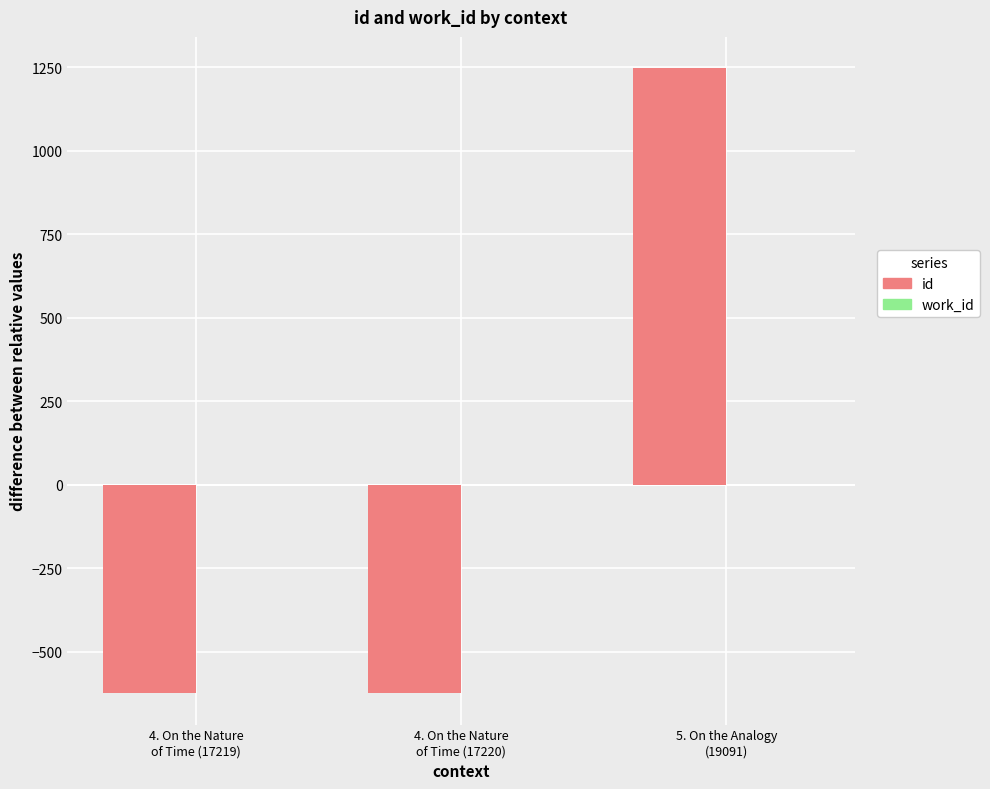

List the labels in order of id value, smallest first.

4. On the Nature
of Time (17219), 4. On the Nature
of Time (17220), 5. On the Analogy
(19091)